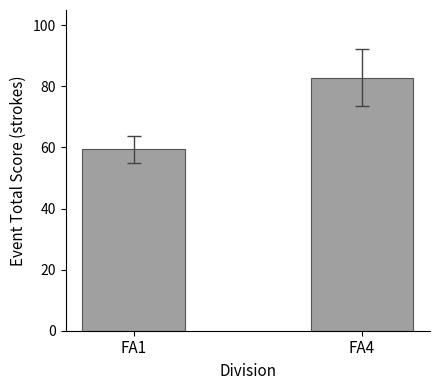

Reading left to right, extract all data points from this chart.

59.3	82.9